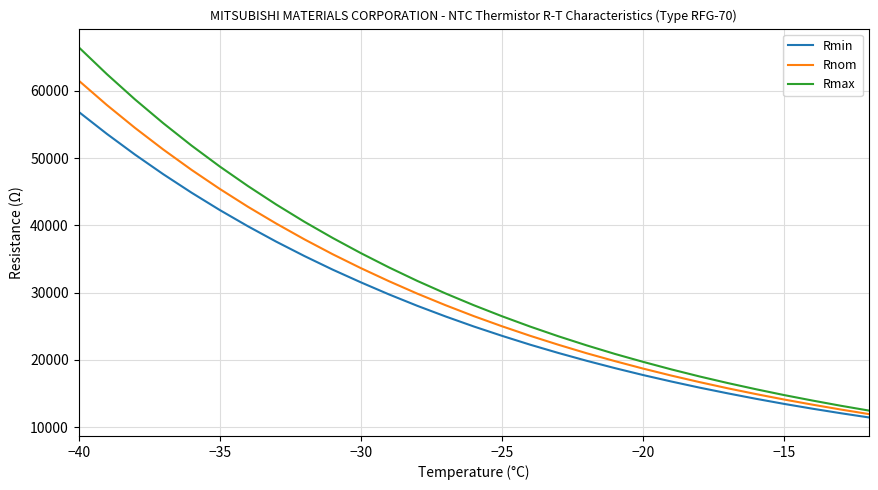

True or false: Rmin and Rmax intersect in this chart.

False